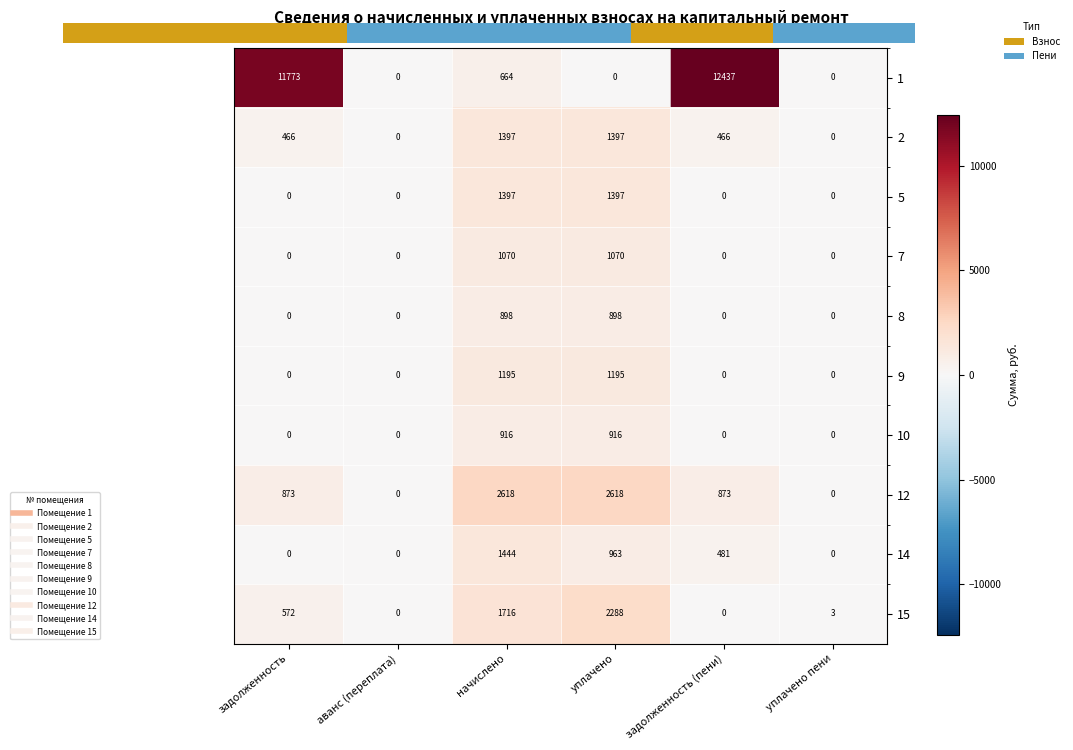

Between задолженность and уплачено, which series saw the biggest shift?

1